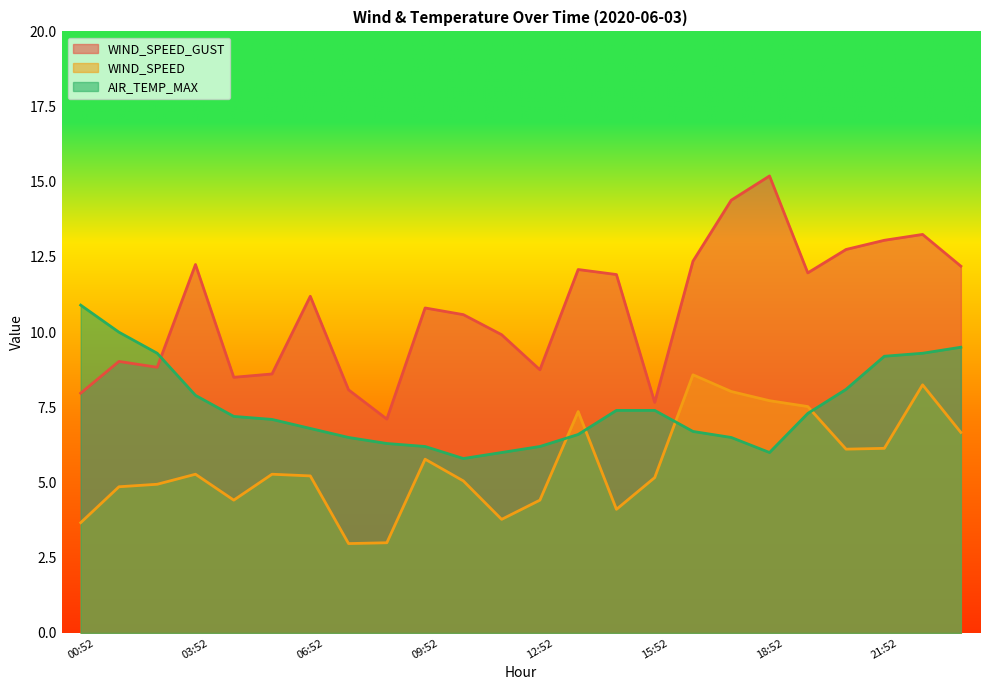

At which label does AIR_TEMP_MAX reach its peak?

00:52